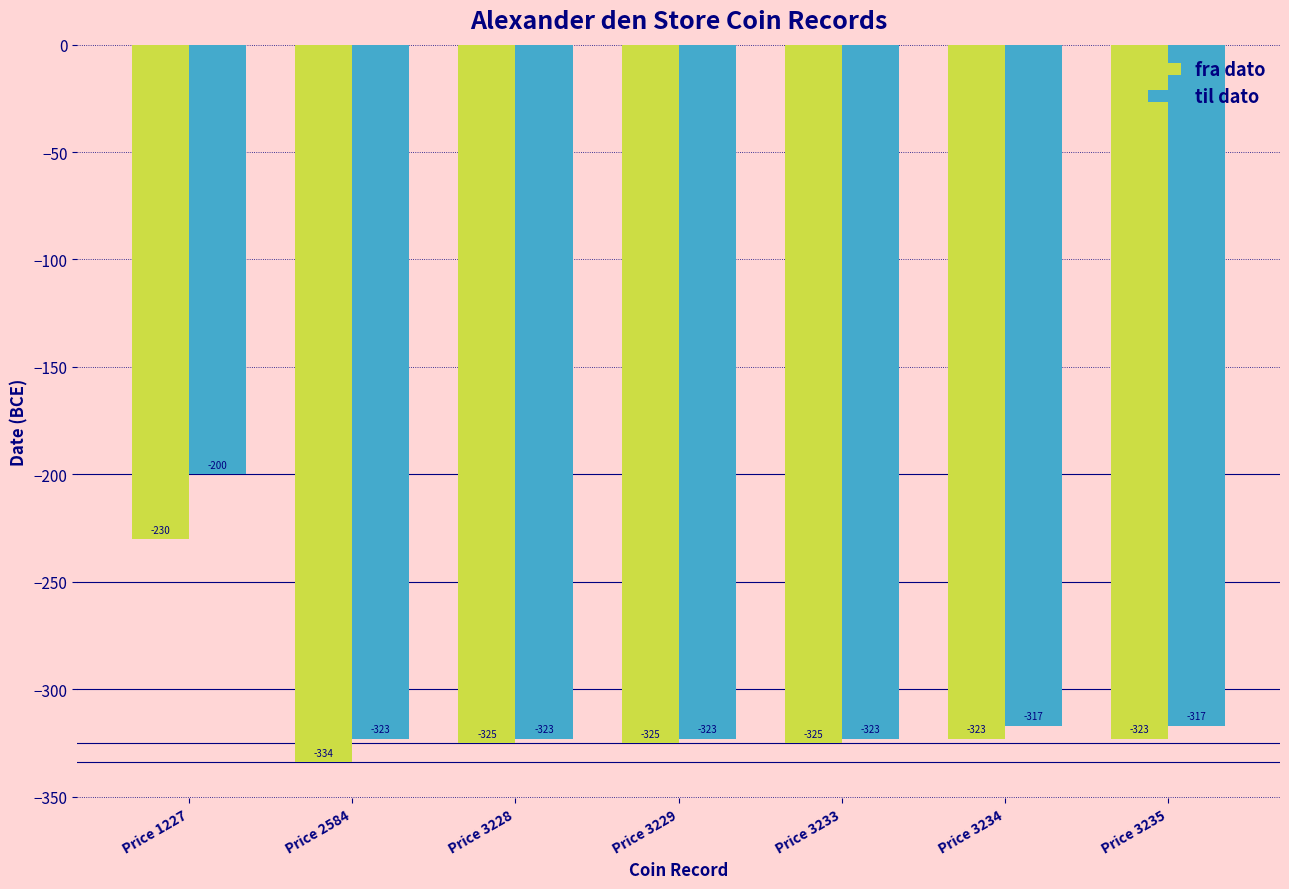

Rank the series by their average value, from highest to lowest.

til dato, fra dato